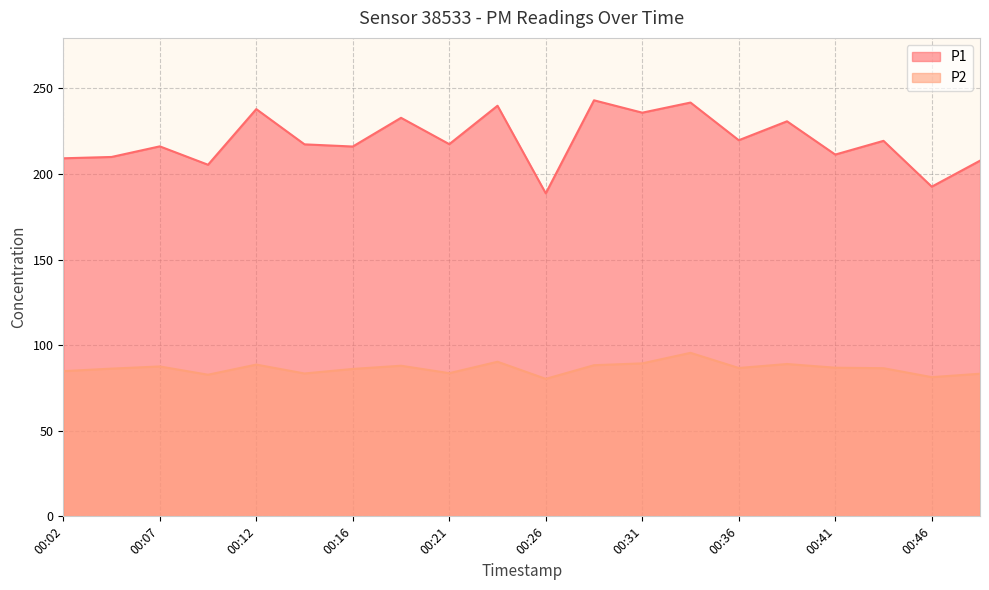

At which label is P2 closest to 87?

00:41